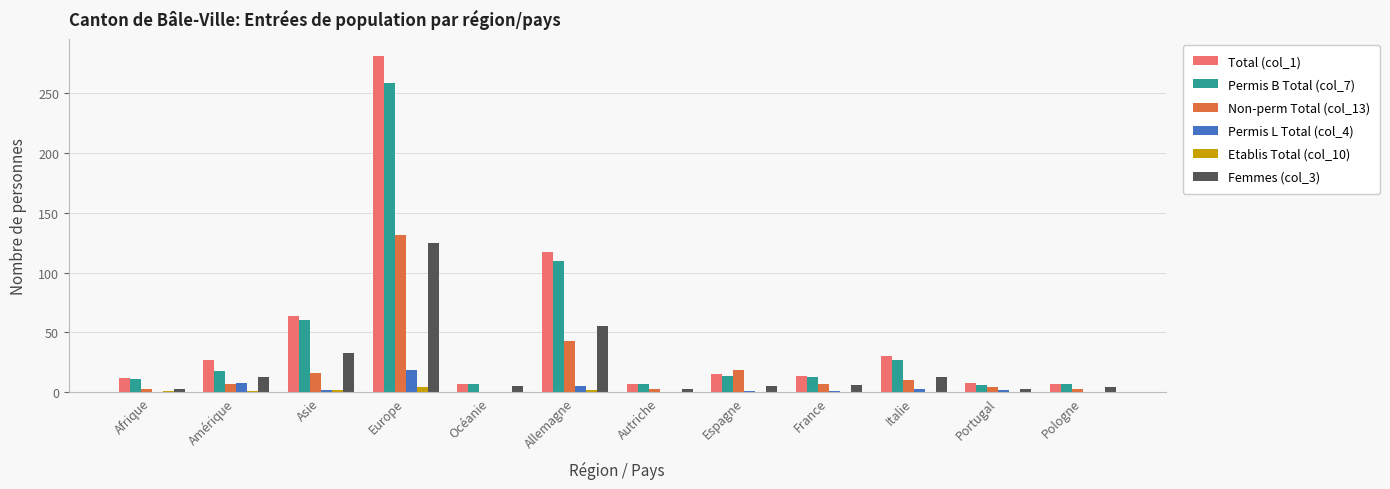

At which category is the sum across all series the highest?

Europe